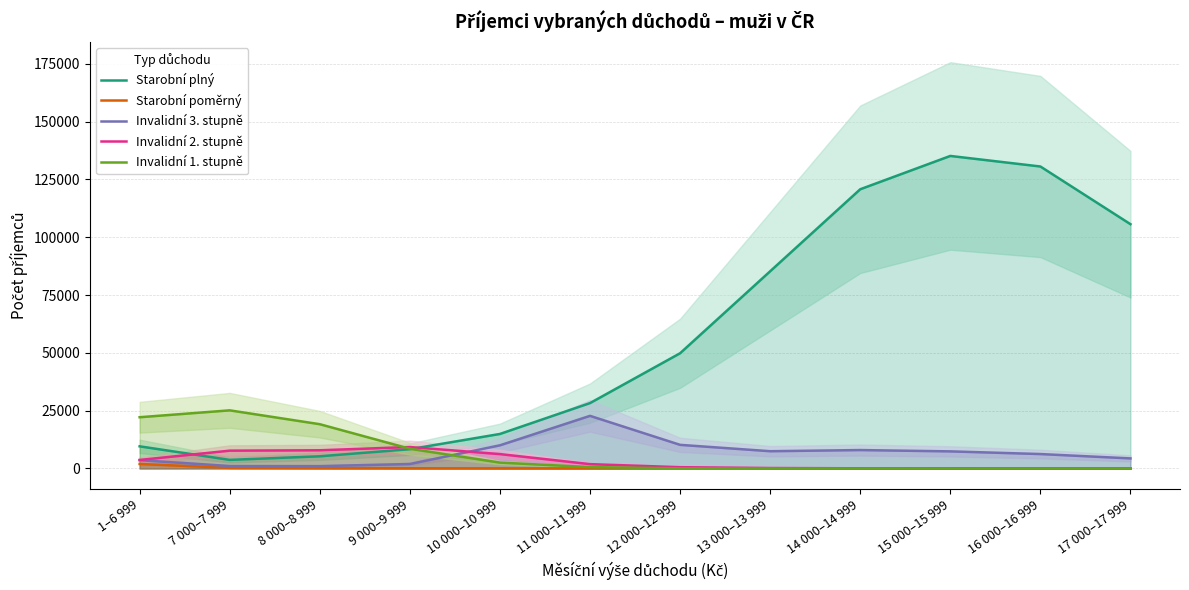

Reading left to right, extract all data points from this chart.

Starobní plný: 9581	3722	5276	8339	14929	28272	49821	85268	120732	135139	130574	105634
Starobní poměrný: 1955	267	152	89	55	38	17	8	6	1	1	2
Invalidní 3. stupně: 3596	1052	1021	1932	10017	22758	10219	7468	7967	7399	6244	4360
Invalidní 2. stupně: 3683	7710	7868	9276	6226	1880	558	198	79	39	20	10
Invalidní 1. stupně: 22164	25138	19147	8537	2551	604	63	49	8	1	0	2